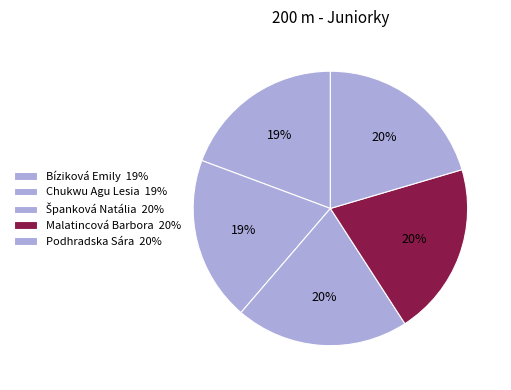

To the nearest percent, what is the difference between the largest and smallest slice percentages?

1%